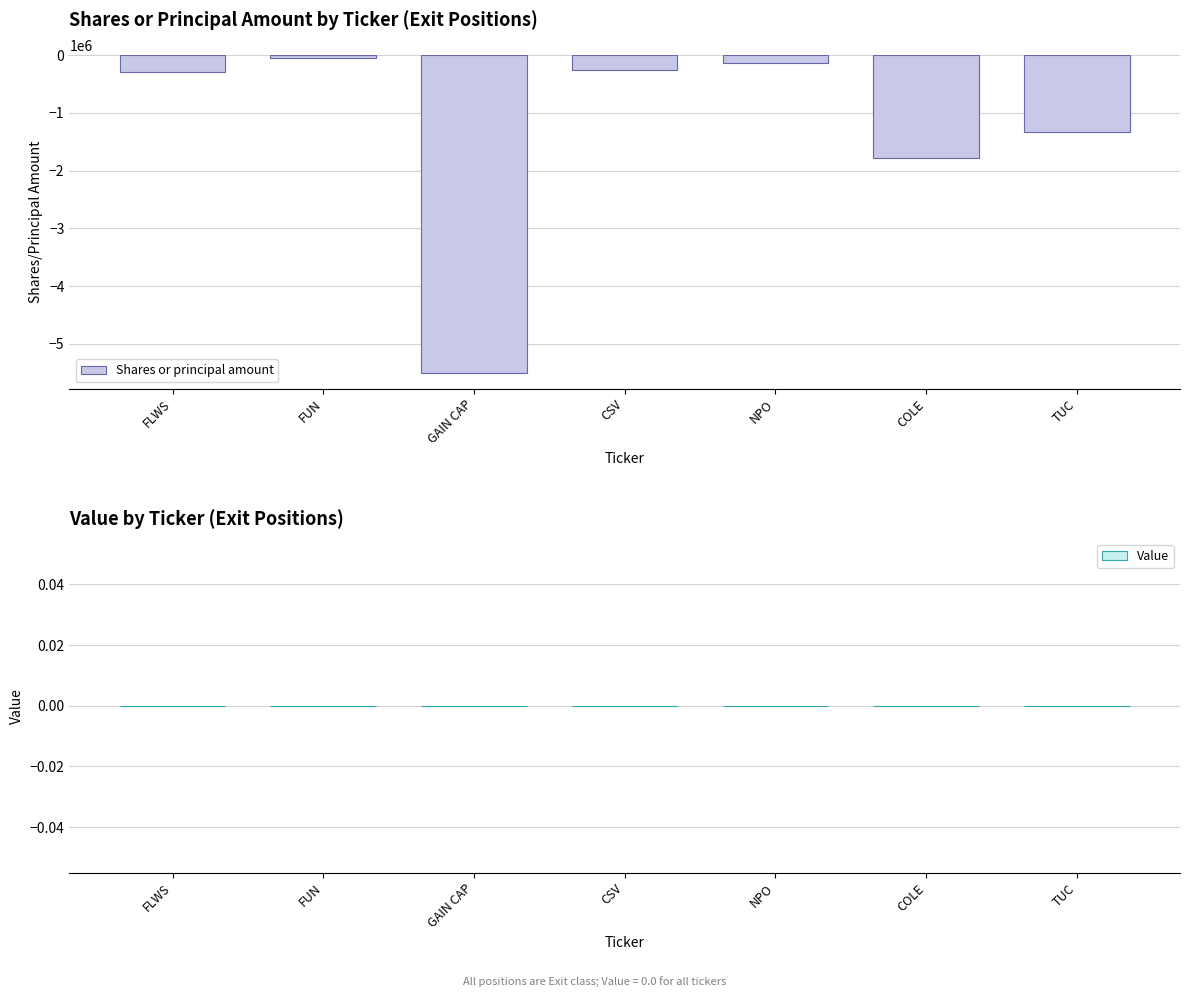

What is the value of the 1st bar from the left?

-287249